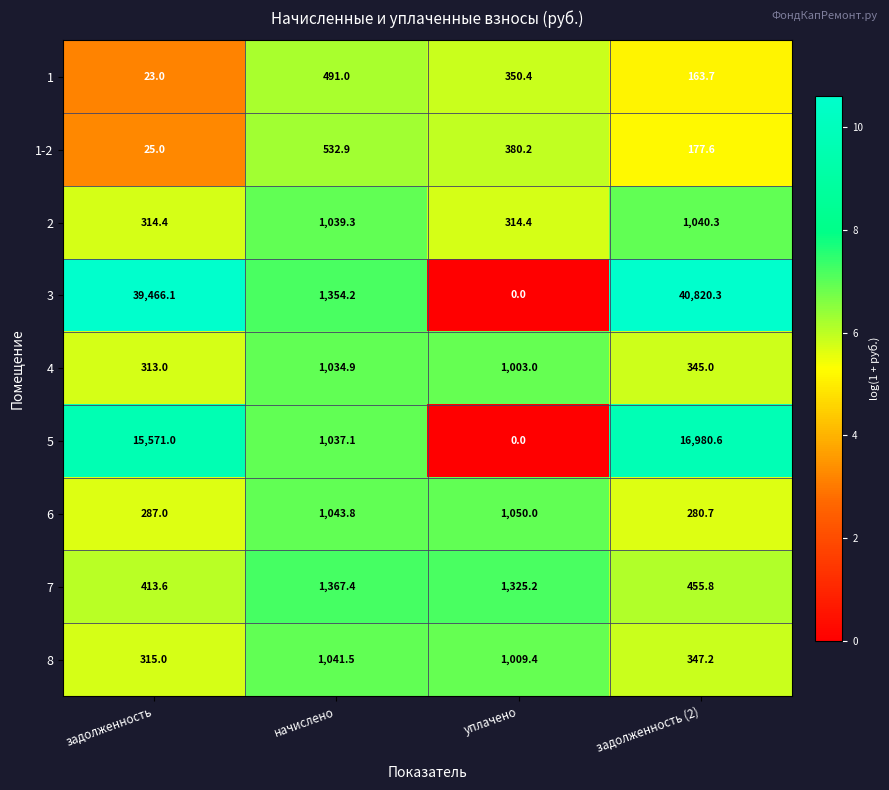

Between задолженность and начислено, which series saw the biggest shift?

3